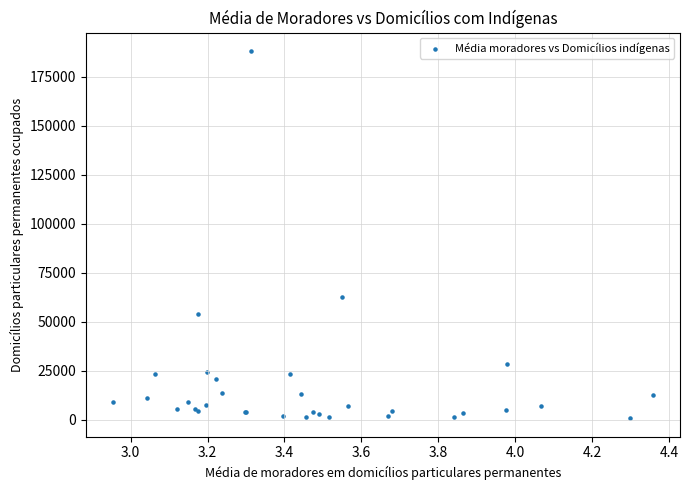

What Y value in the scatter plot is closest to 94409?

62354